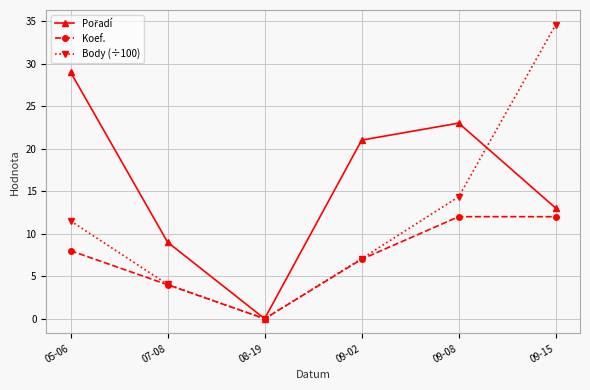

How many data points does each series have?

6